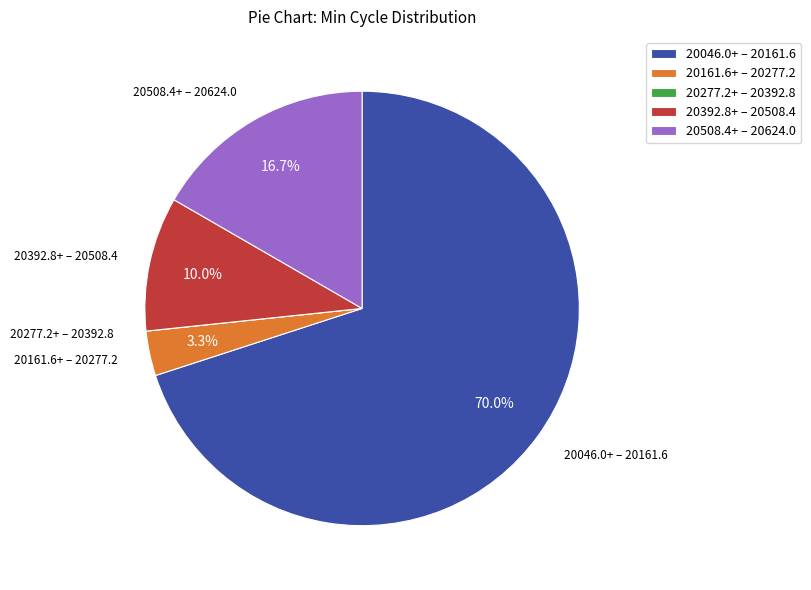

Approximately how many times larger is the value at 20392.8+ – 20508.4 compared to 20508.4+ – 20624.0?

0.6